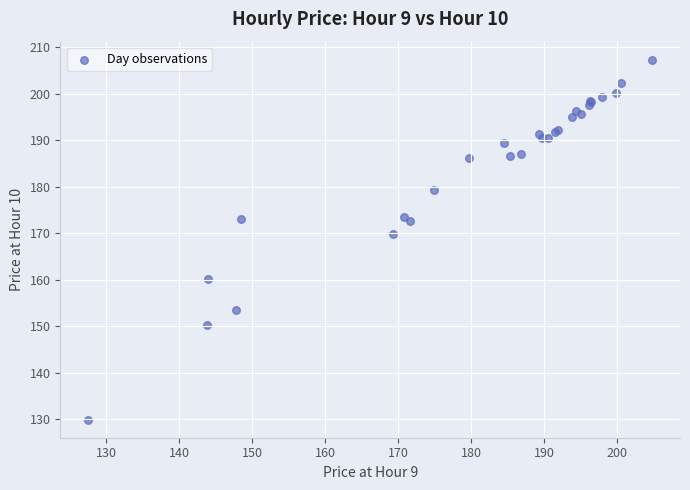

What Y value in the scatter plot is closest to 168?

169.9